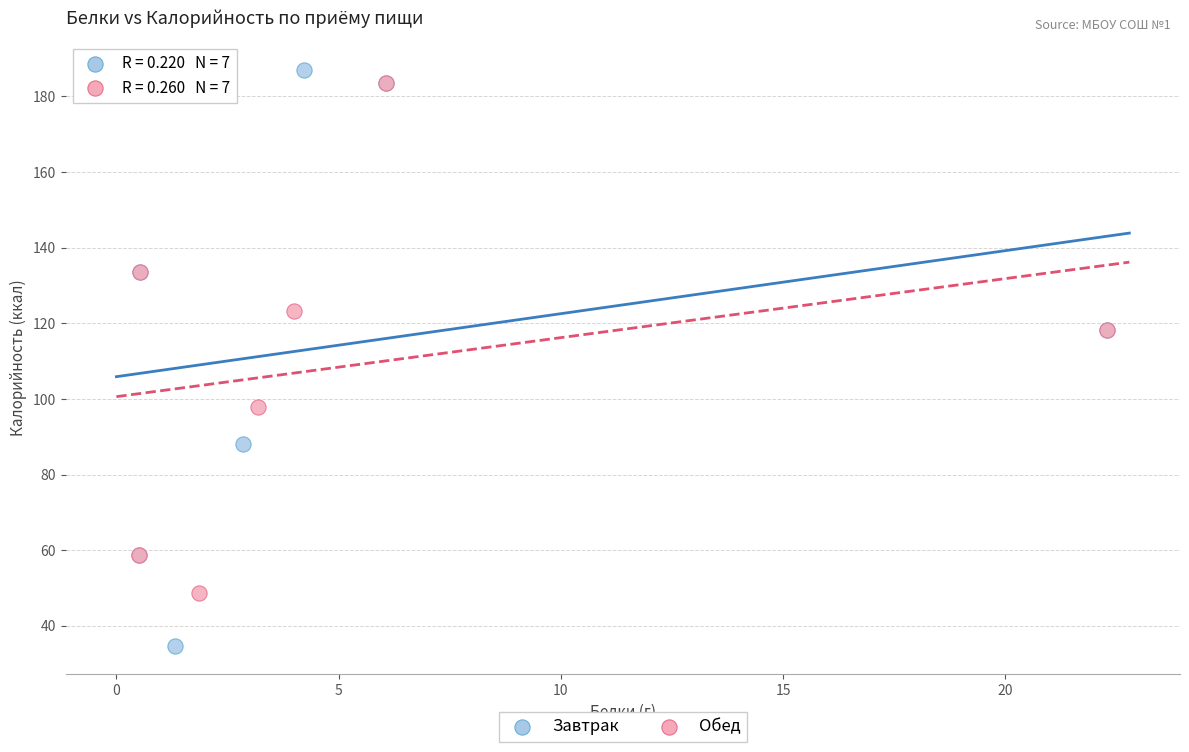

What are all the series names shown in the legend?

Завтрак, Обед